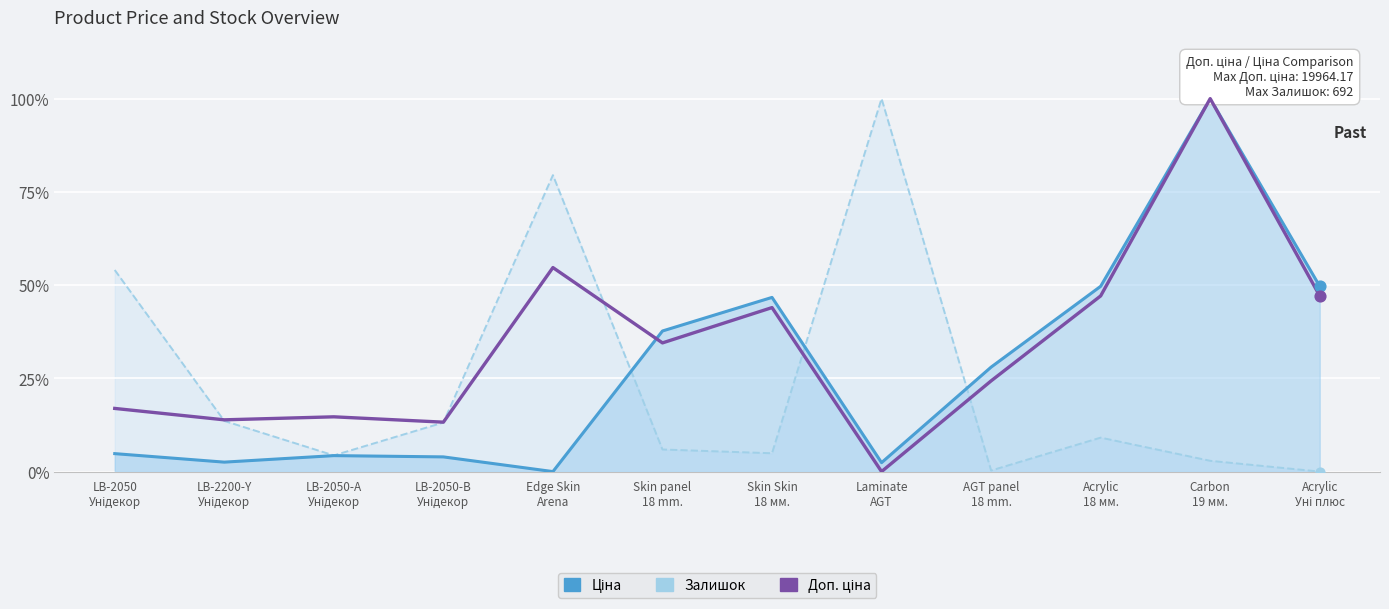

Which series contains the lowest Y value?

Ціна